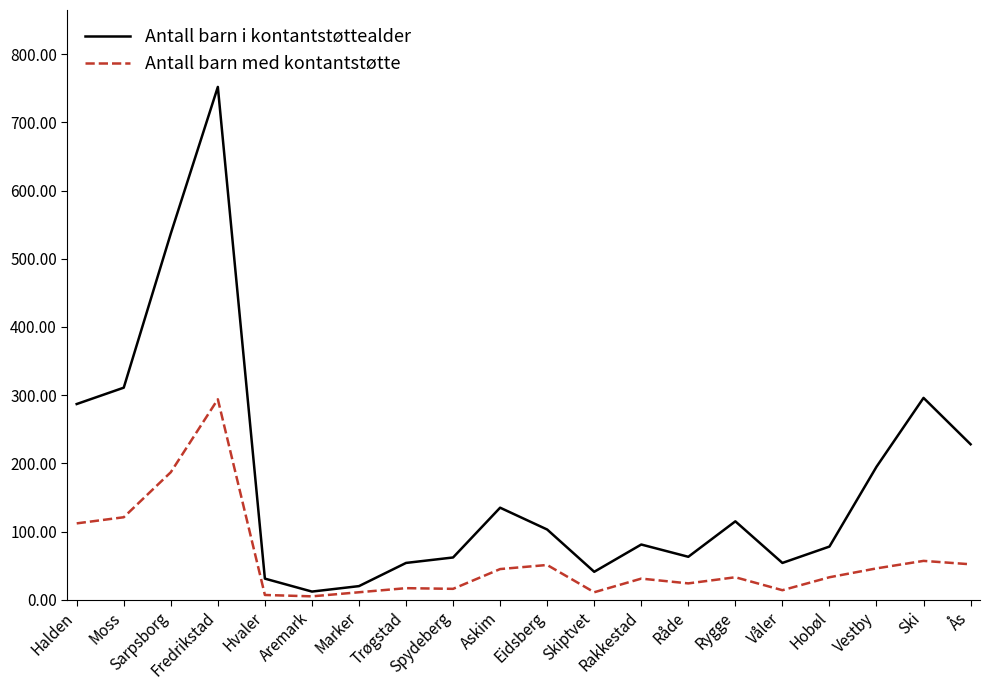

True or false: Antall barn i kontantstøttealder has a value of 537 at Sarpsborg.

True